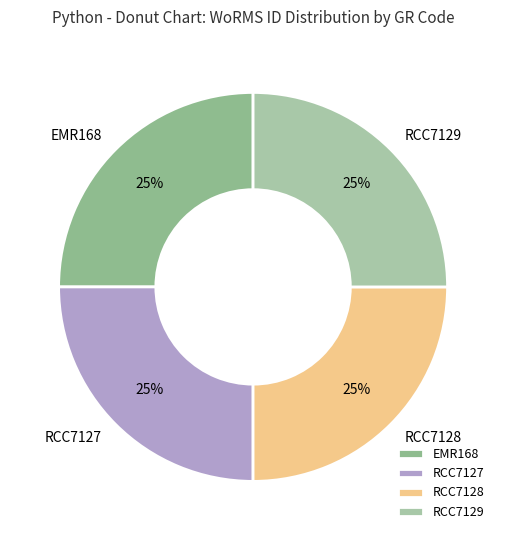

Is it true that EMR168 is 36% of the pie?

False